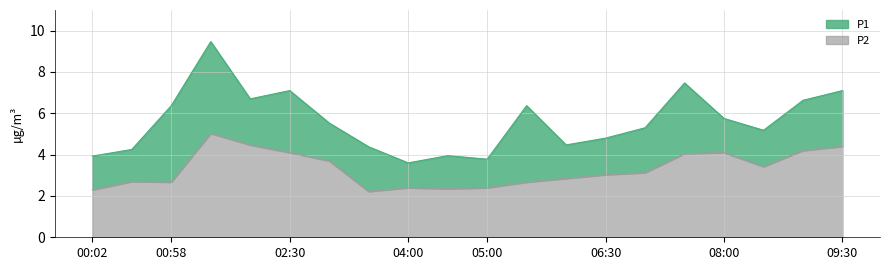

What is the label of the 13th point from the right?

03:30